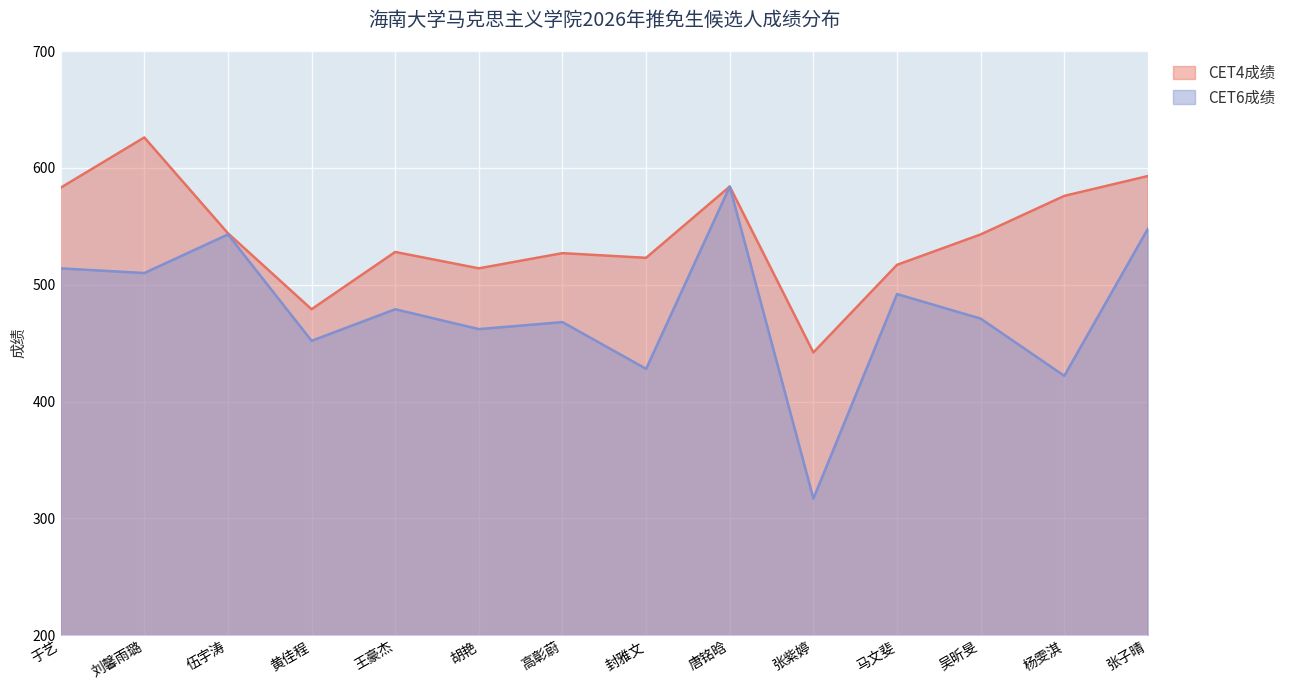

What are all the series names shown in the legend?

CET4成绩, CET6成绩